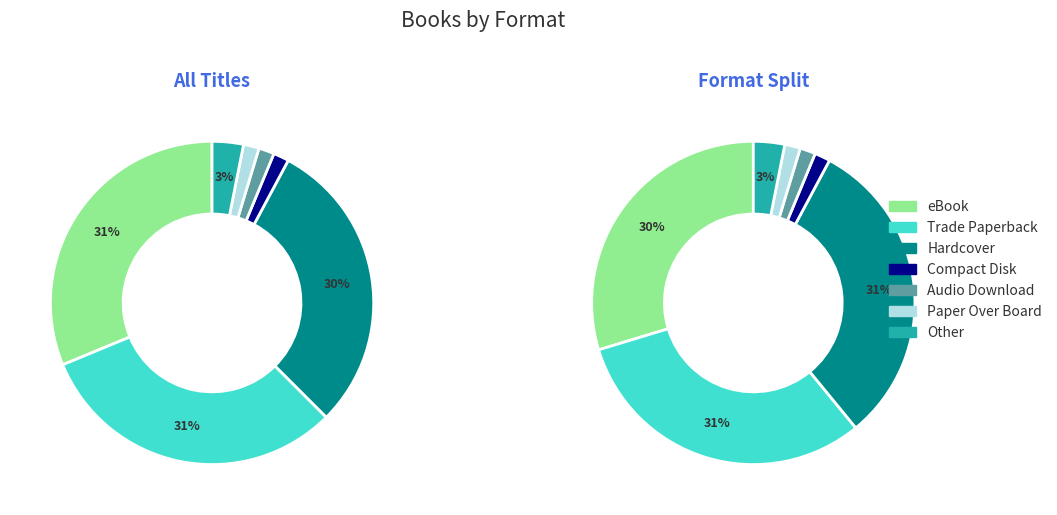

Is there a majority slice in this chart?

No